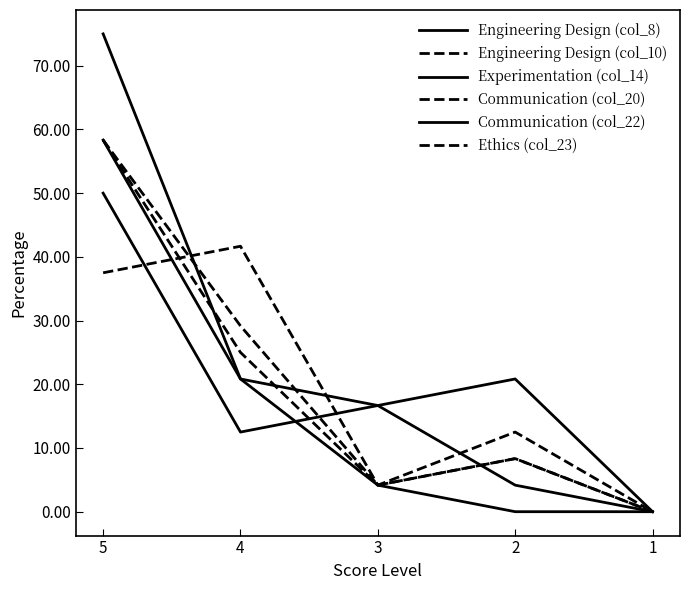

What is the sum of the Engineering Design (col_8) values at 5 and 4?

95.8